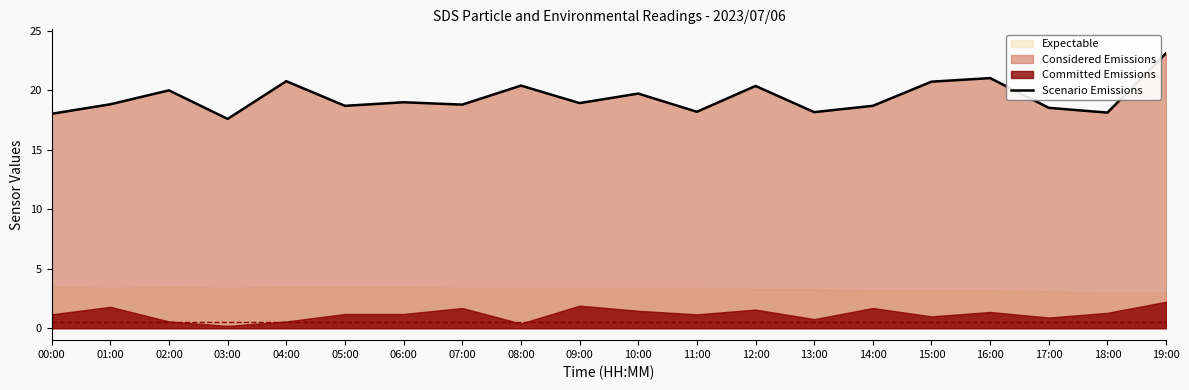

Between 14:00 and 05:00, which is larger?

14:00